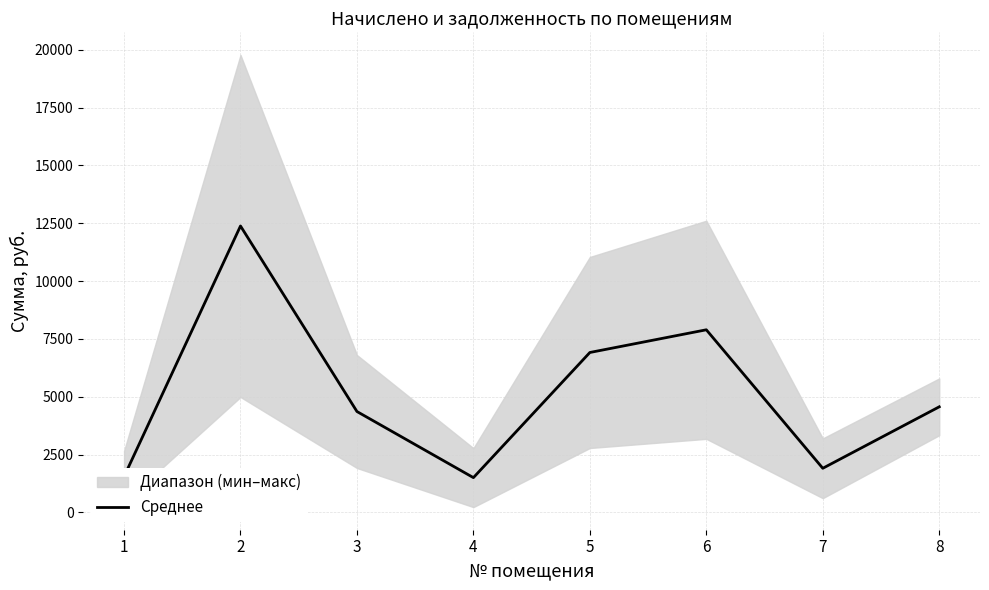

Is it true that the value at 4 is 2034.3?

False